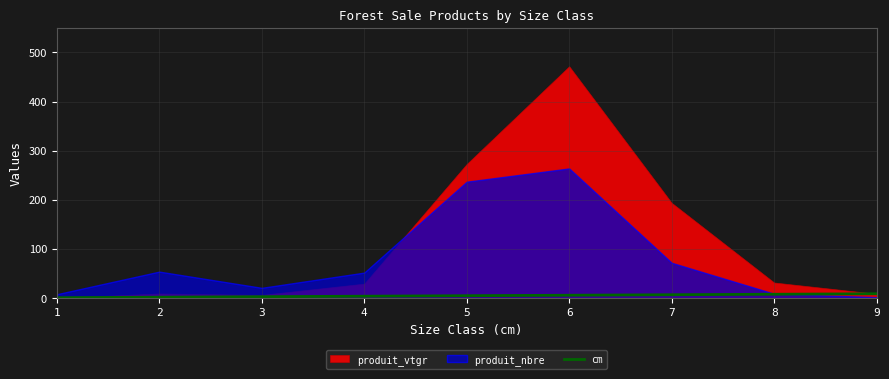

The chart shows a value of 5 at 5. True or false?

True